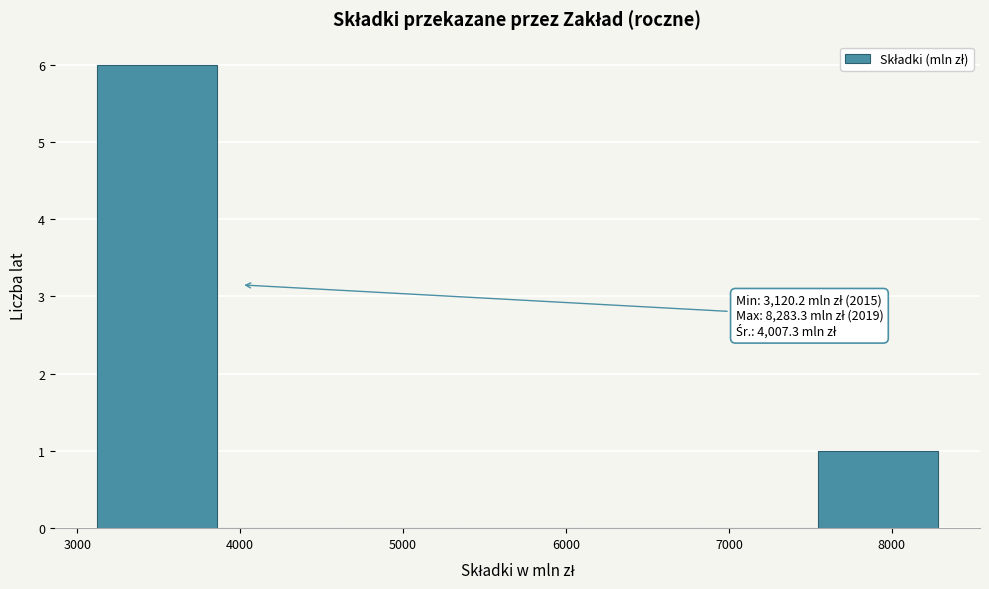

Which range on the x-axis has the tallest bar?

3100 to 3900